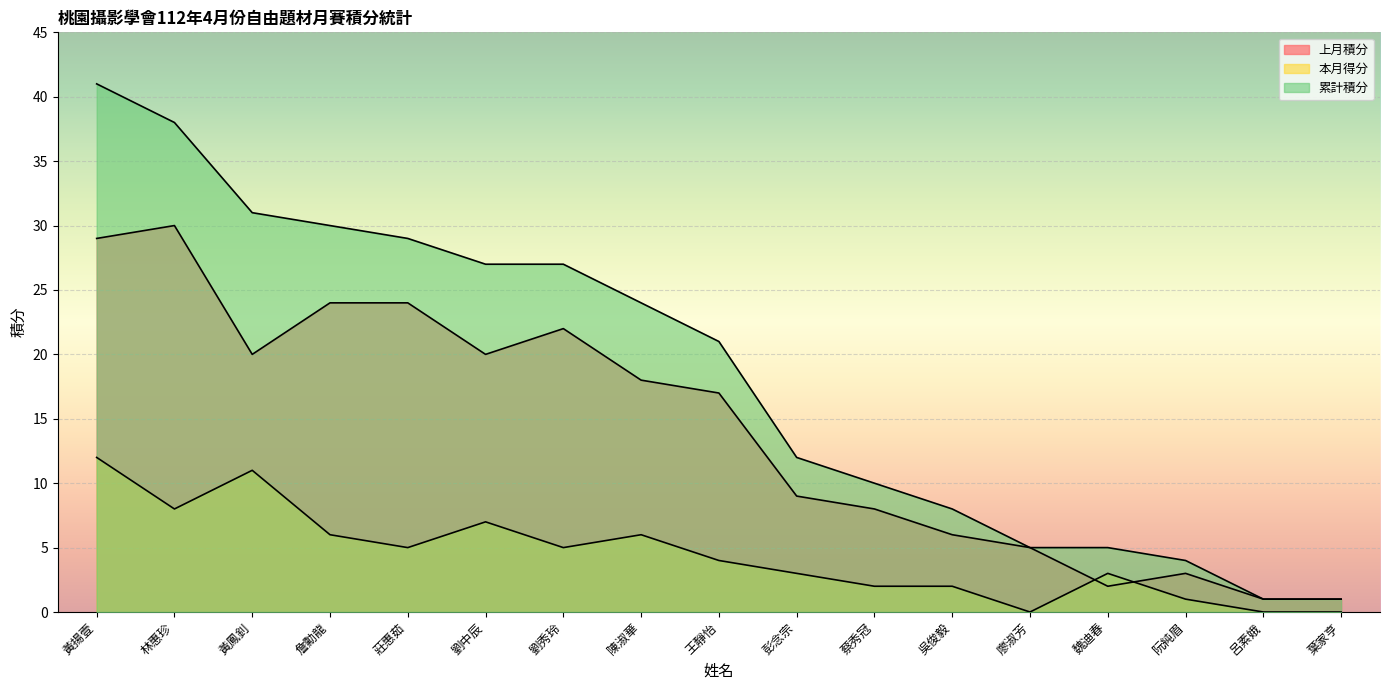

What value does the 本月得分 series have at 黃揚壹, to the nearest 10?

10